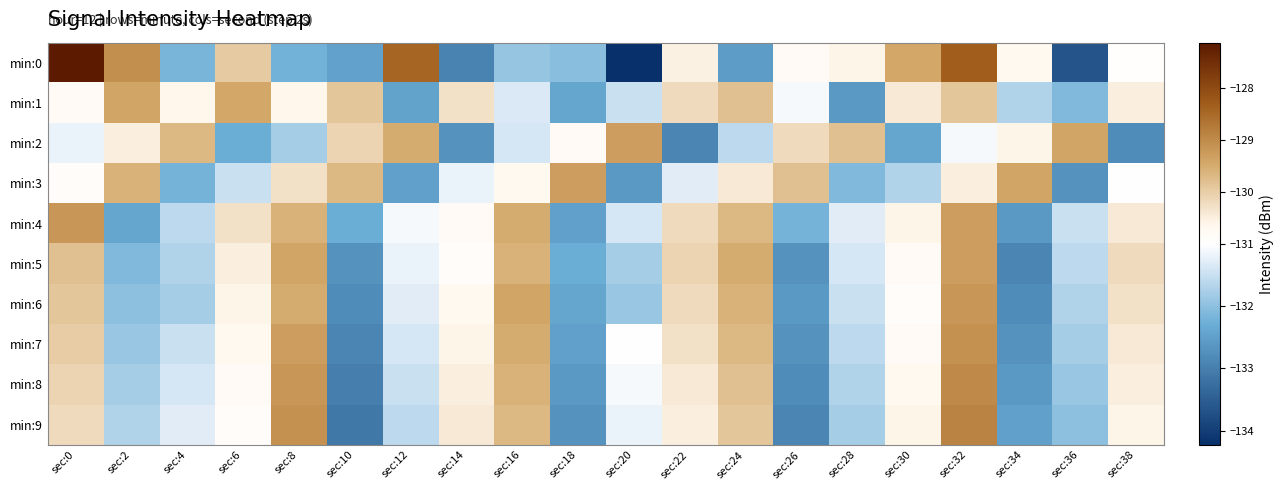

Which label corresponds to the smallest value in the chart?

sec:20